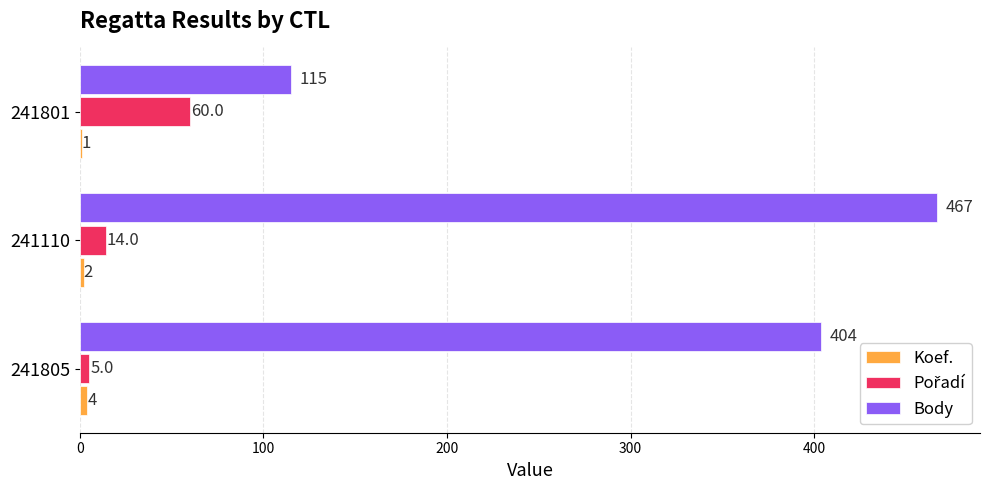

Which series has the largest total across all categories?

Body